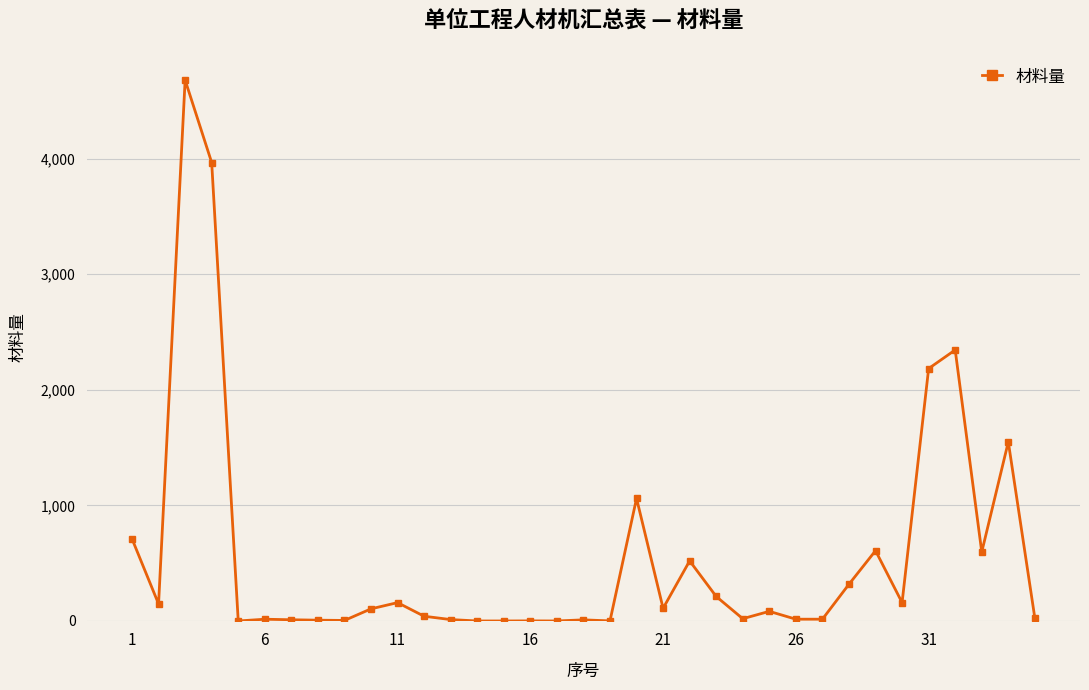

What is the greatest value displayed?

4680.0